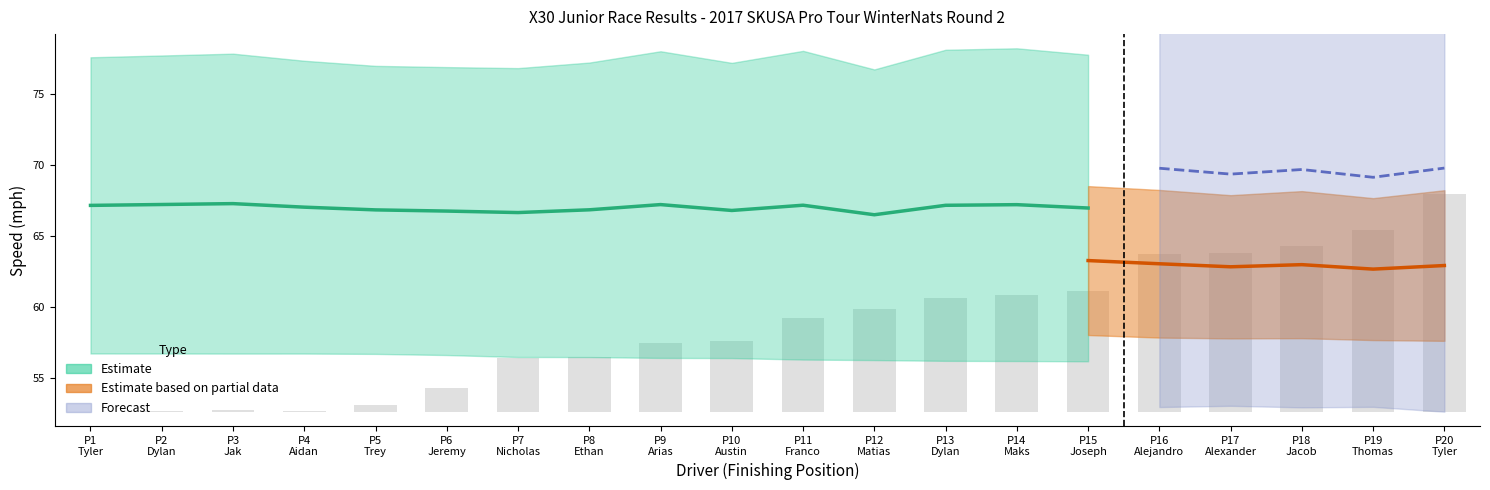

What is the difference between the values at P17
Alexander and P18
Jacob?

0.5